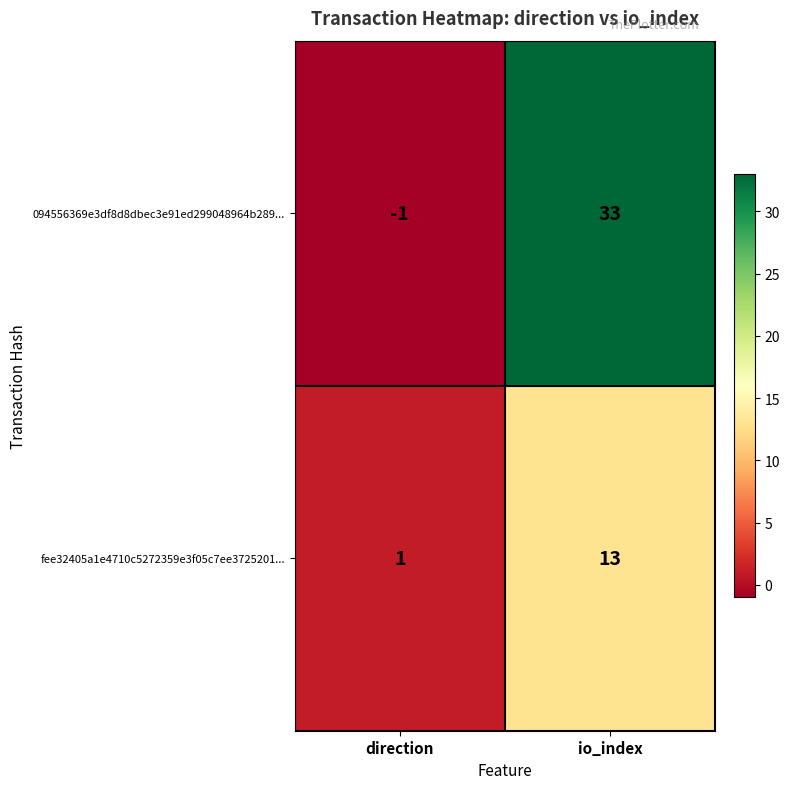

At which category does the chart reach its peak across all series?

io_index